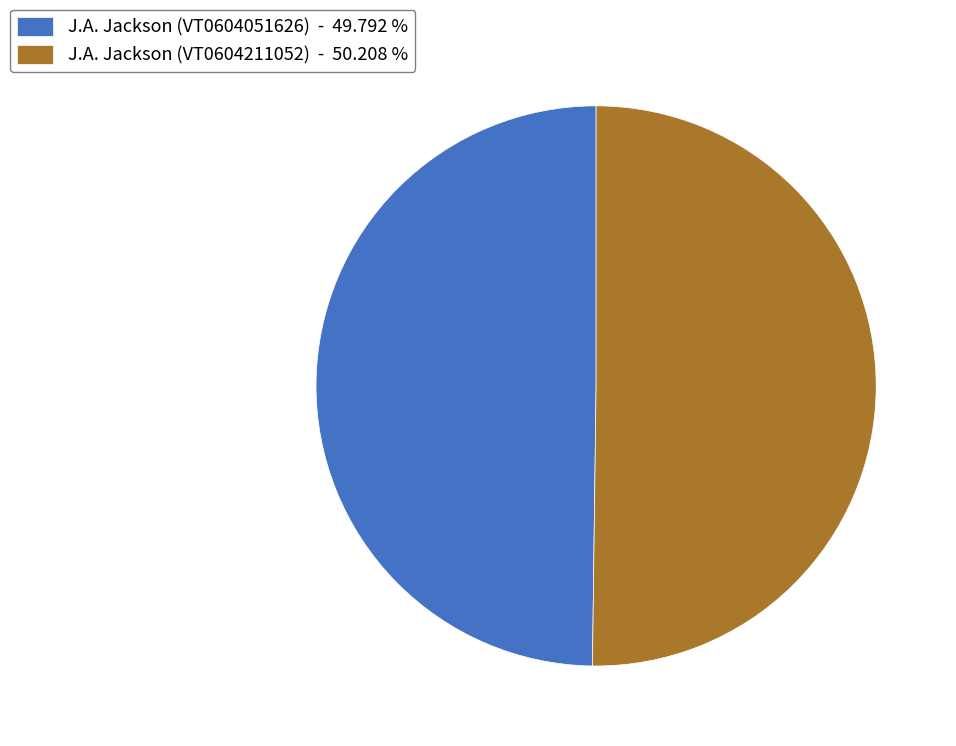

Combined, do J.A. Jackson (VT0604051626) - 49.792 % and J.A. Jackson (VT0604211052) - 50.208 % account for over 50%?

Yes